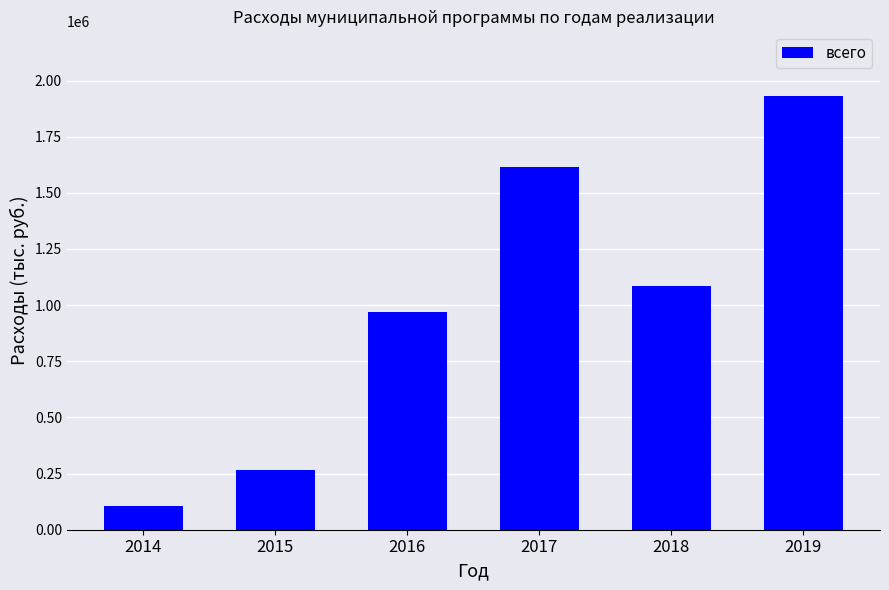

Reading right to left, extract all data points from this chart.

1929551.4	1085943.7	1614946.4	967584.2	267464.0	105243.0